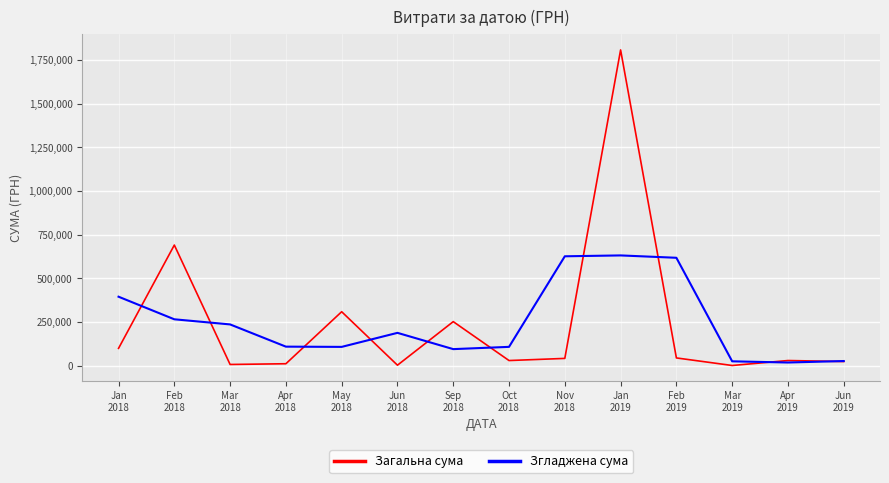

What is the highest value of the Загальна сума series?

1809190.2